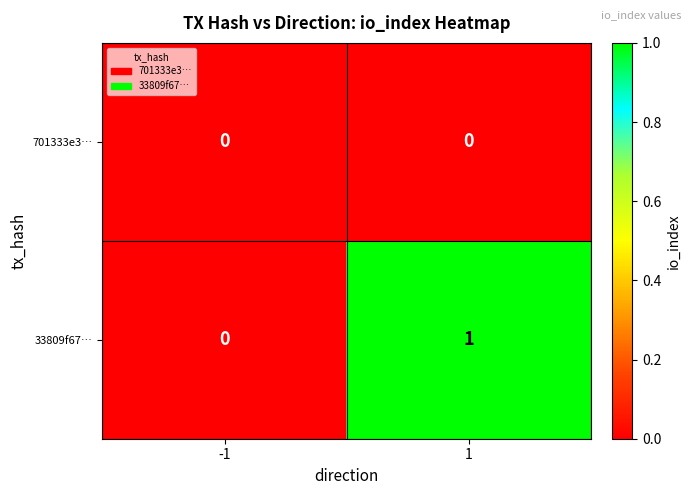

Which series has the widest spread of values?

33809f67…